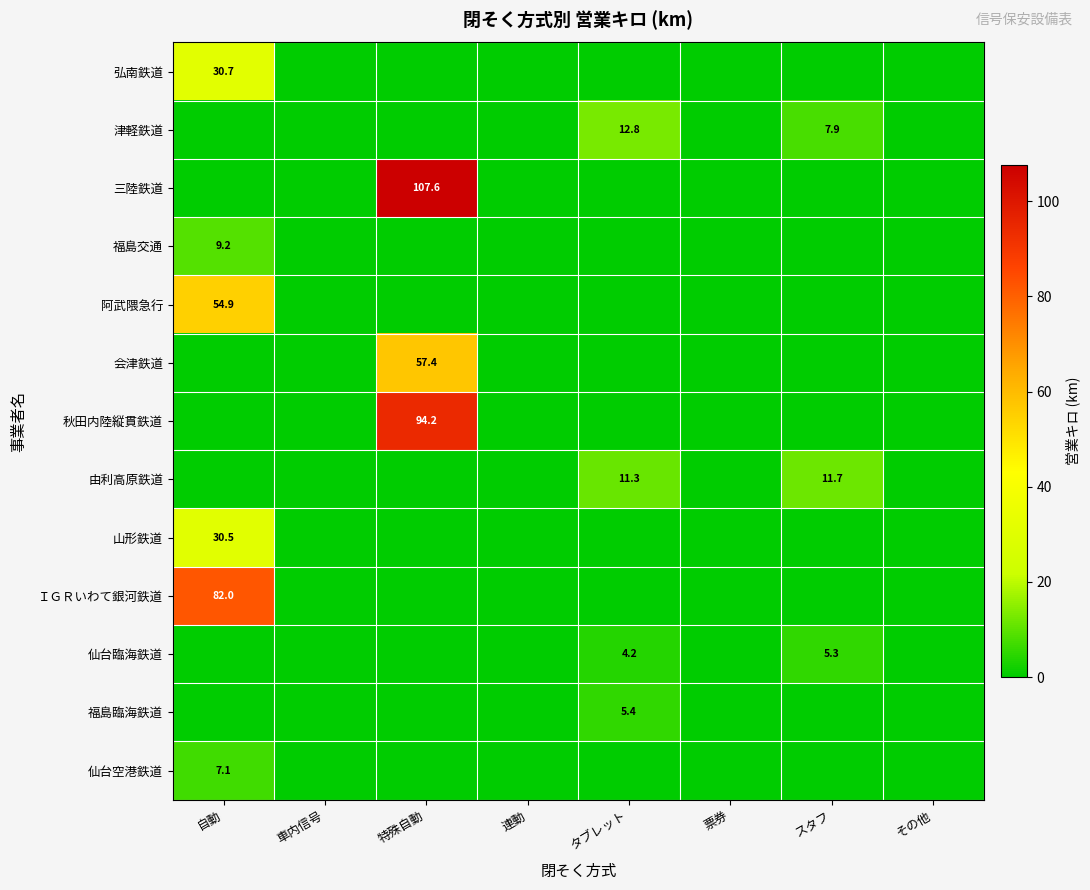

At which category is the sum across all series the highest?

特殊自動